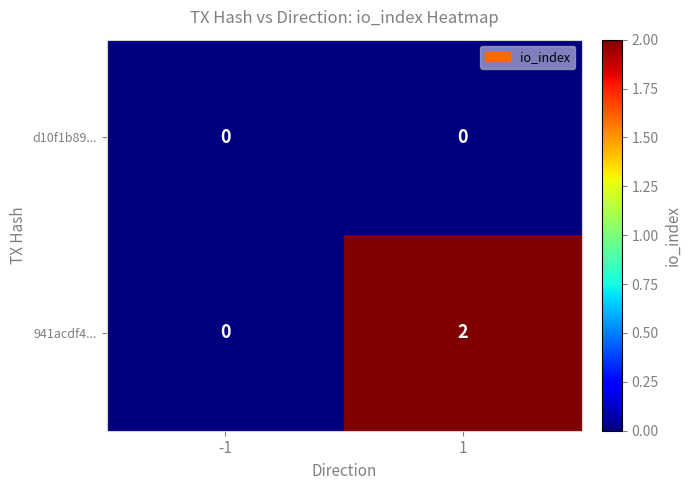

Which series has the largest range (max minus min)?

941acdf4...